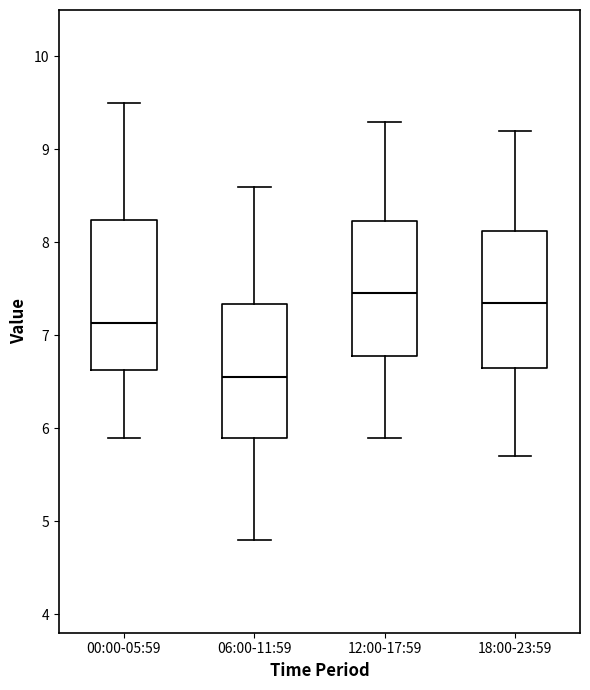

Where is the upper edge of the box for 18:00-23:59 on the y-axis? The values are not printed on the chart, so give them approximately, as read against the axis.

8.1